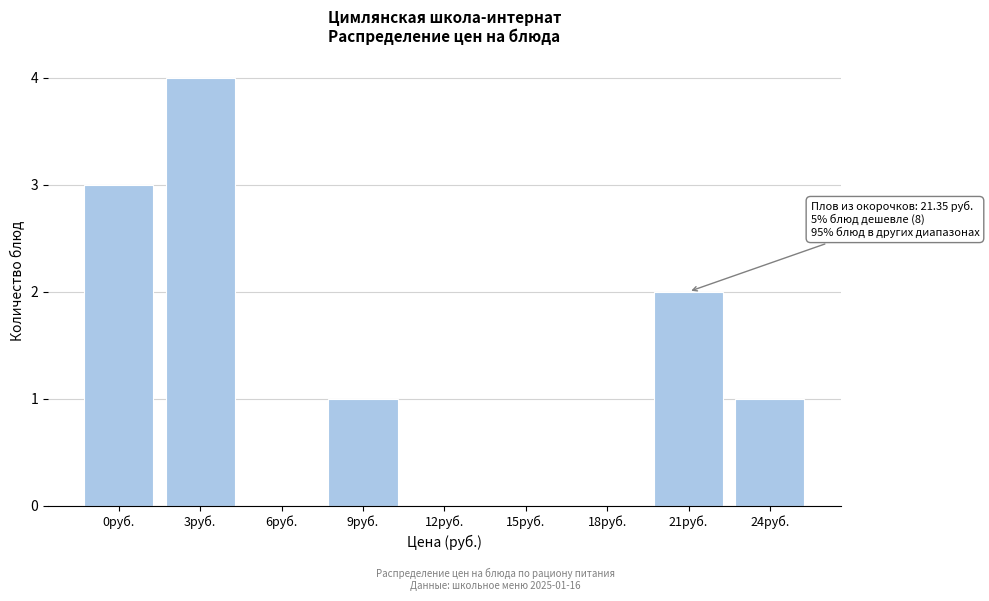

Reading left to right, list all the values displayed in this chart.

0руб.=3	3руб.=4	6руб.=0	9руб.=1	12руб.=0	15руб.=0	18руб.=0	21руб.=2	24руб.=1